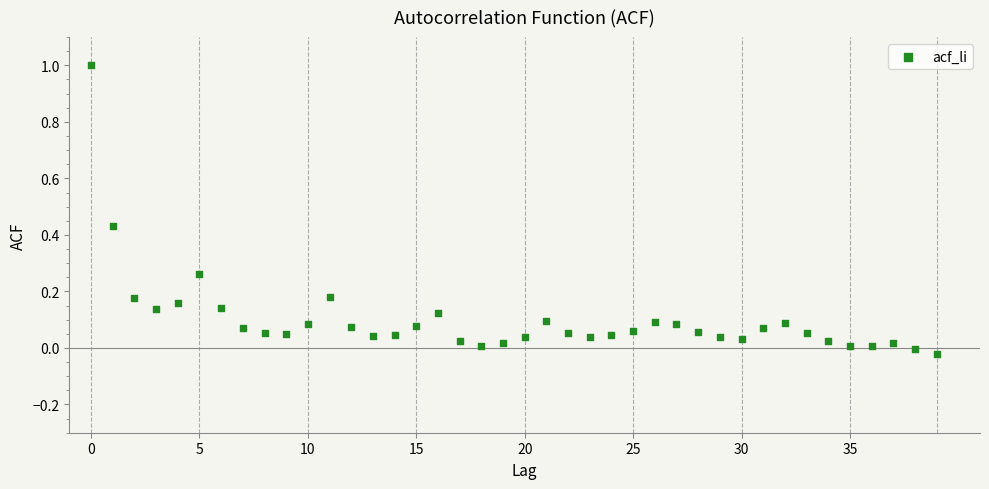

What is the range of Y values (max minus min)?

1.0